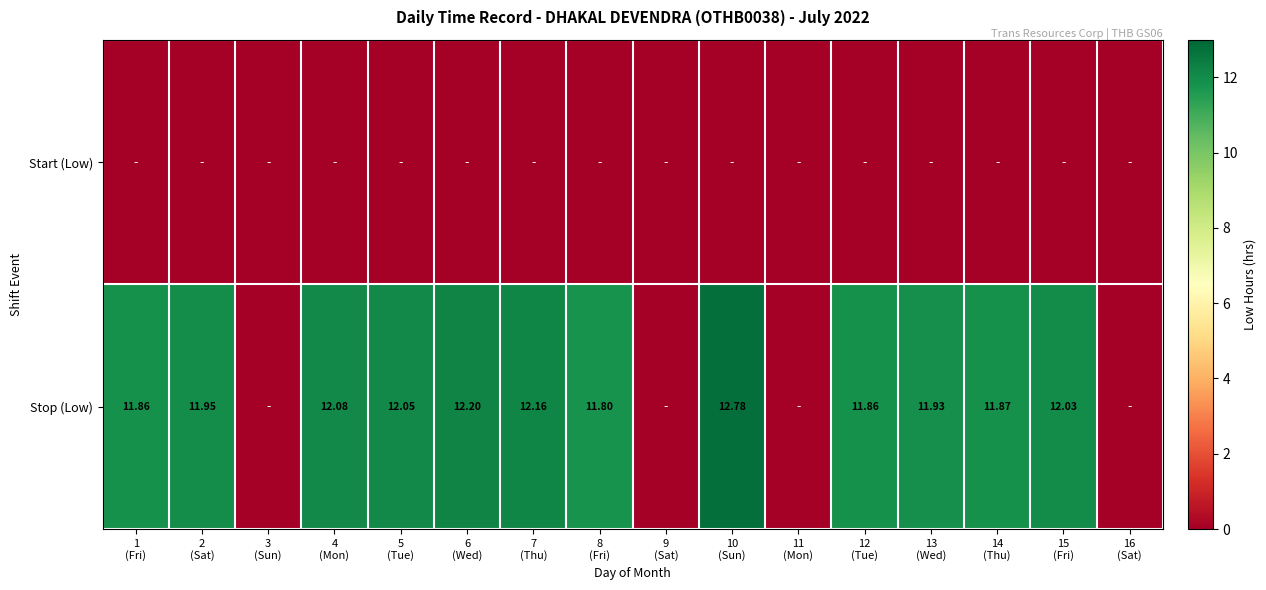

How many values in the Stop (Low) series exceed 11?

12